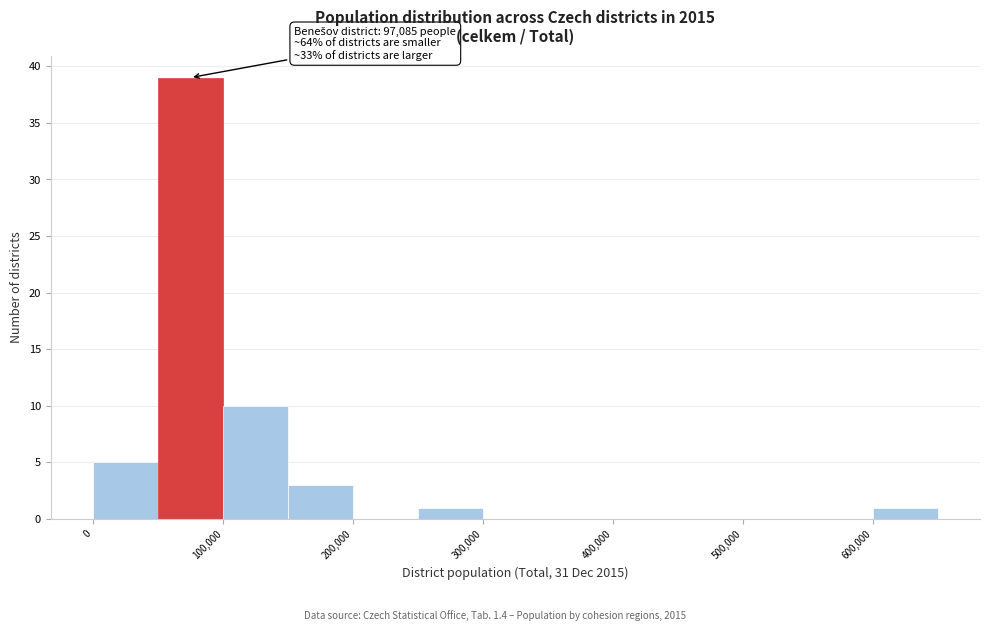

Over which range of the x-axis is the bar tallest?

50000 to 100000